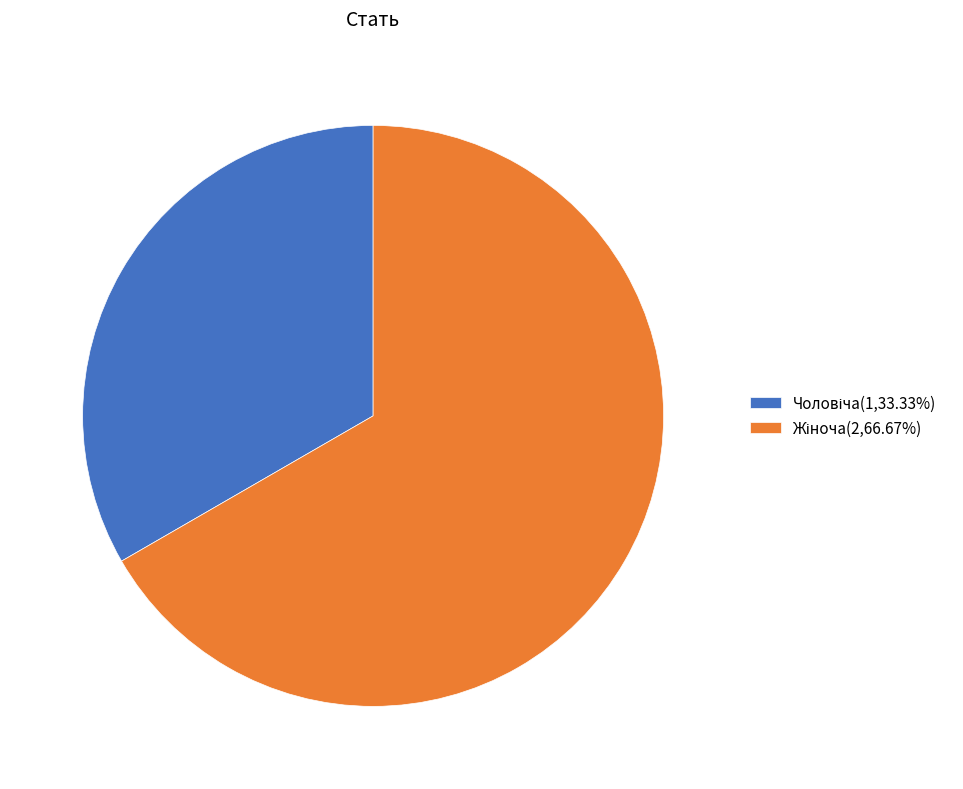

Does any single category account for the majority?

Yes